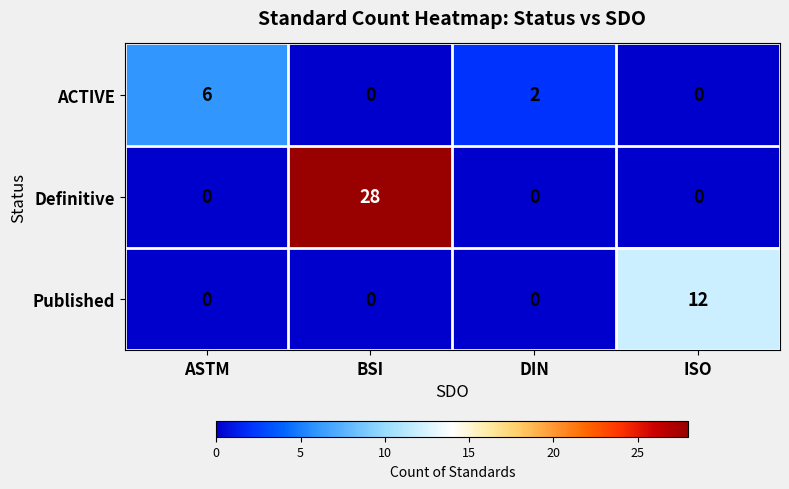

At which label is ACTIVE closest to 3?

DIN